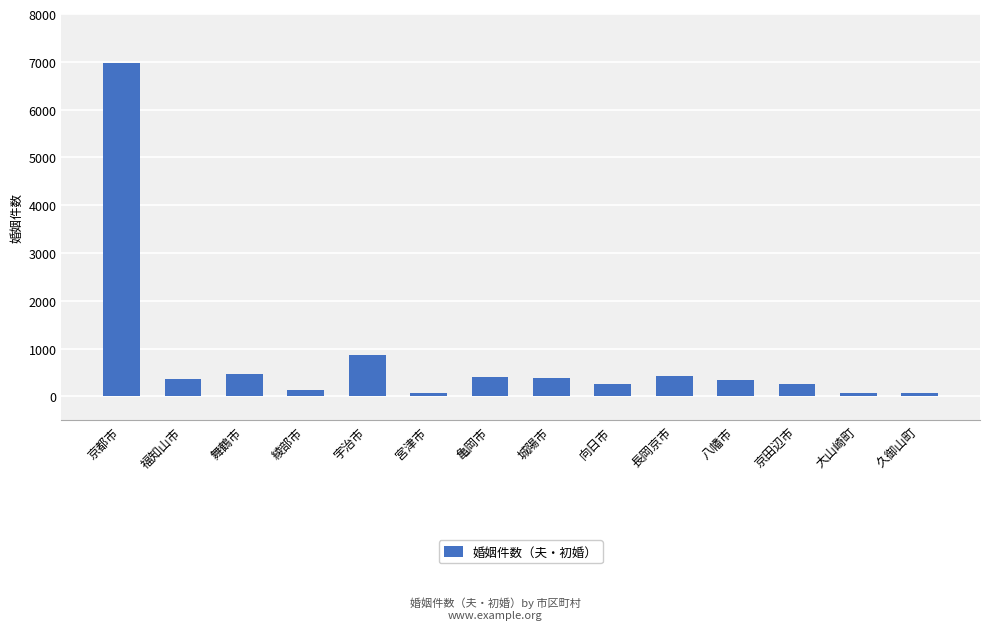

At which category does the chart reach its peak across all series?

京都市